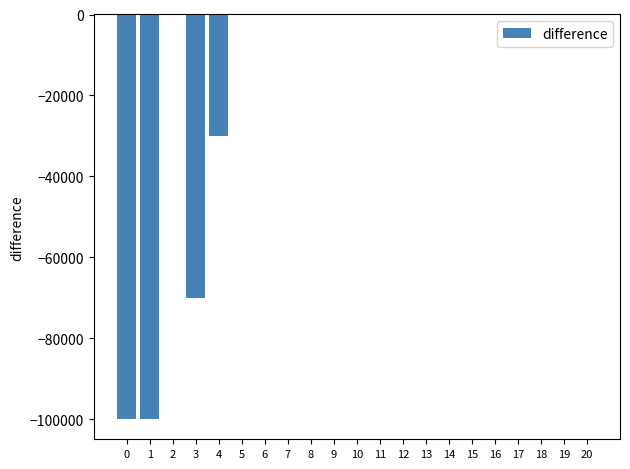

Is it true that the value at 3 is -106983?

False